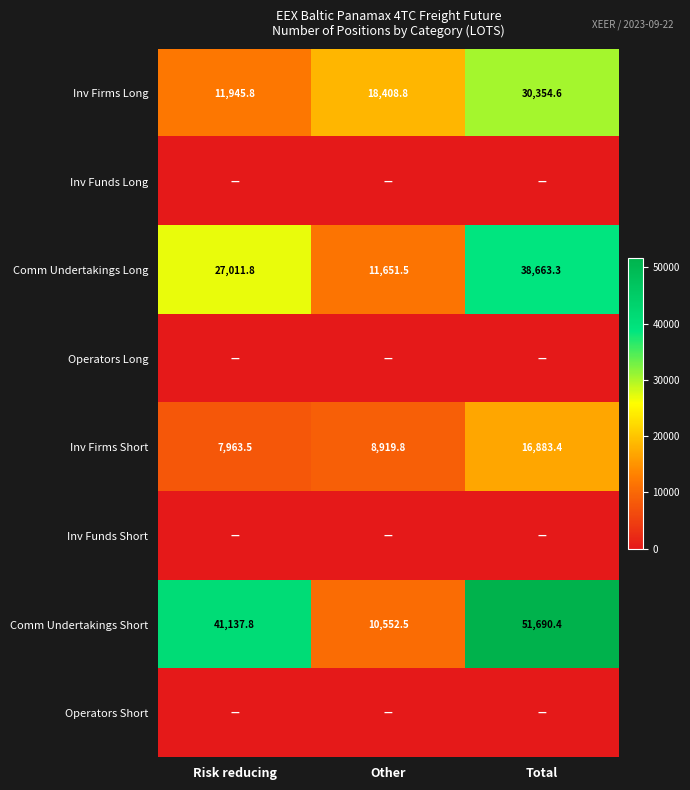

The value of Comm Undertakings Short at Total is 20633.1. True or false?

False